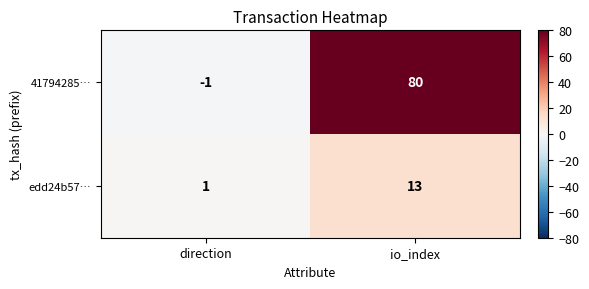

The edd24b57… series shows 1 at direction. True or false?

True